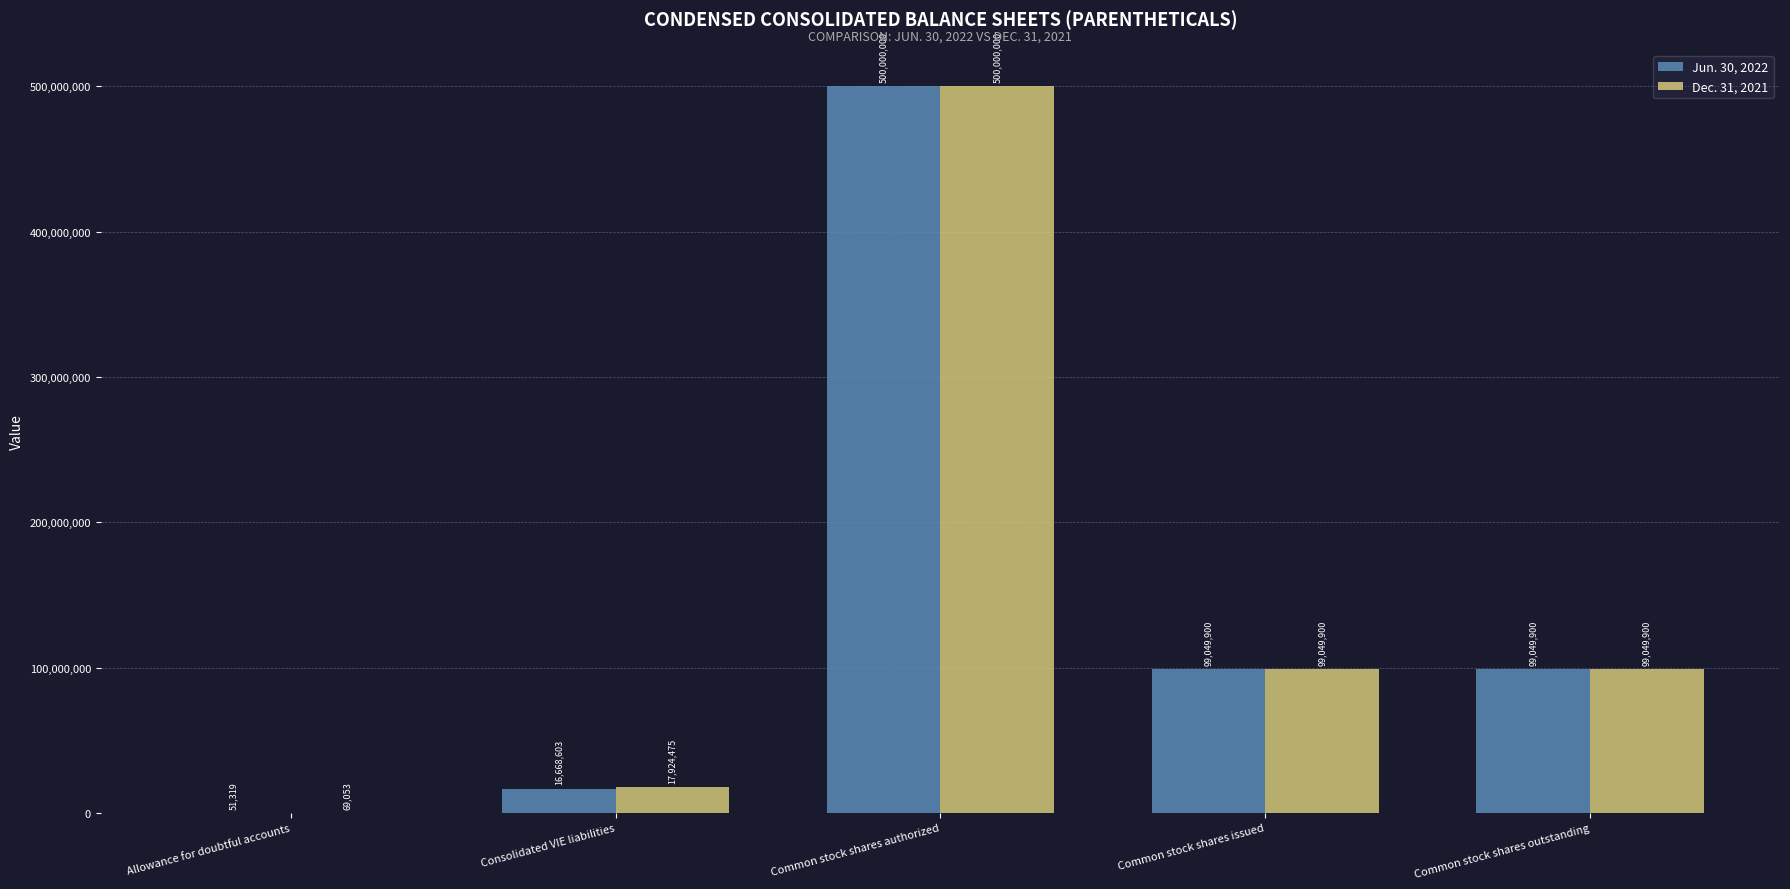

Reading left to right, extract all data points from this chart.

Jun. 30, 2022: Allowance for doubtful accounts=51319	Consolidated VIE liabilities=16668603	Common stock shares authorized=500000000	Common stock shares issued=99049900	Common stock shares outstanding=99049900
Dec. 31, 2021: Allowance for doubtful accounts=69053	Consolidated VIE liabilities=17924475	Common stock shares authorized=500000000	Common stock shares issued=99049900	Common stock shares outstanding=99049900